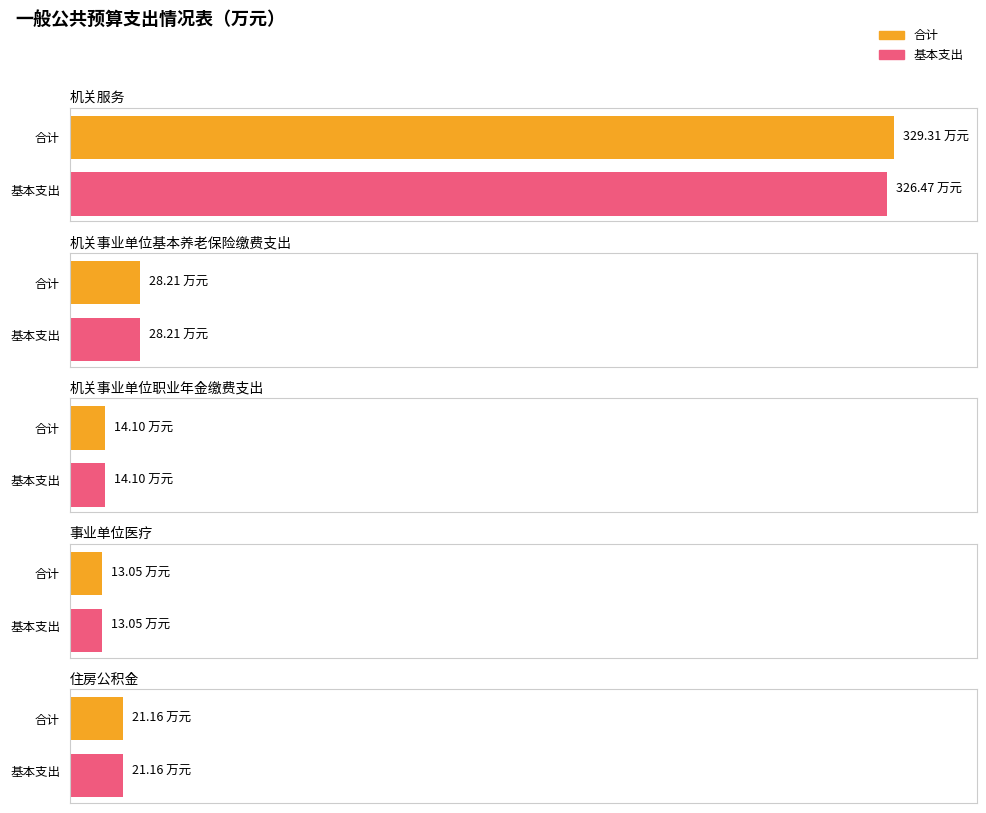

At how many categories does at least one series exceed 90?

1